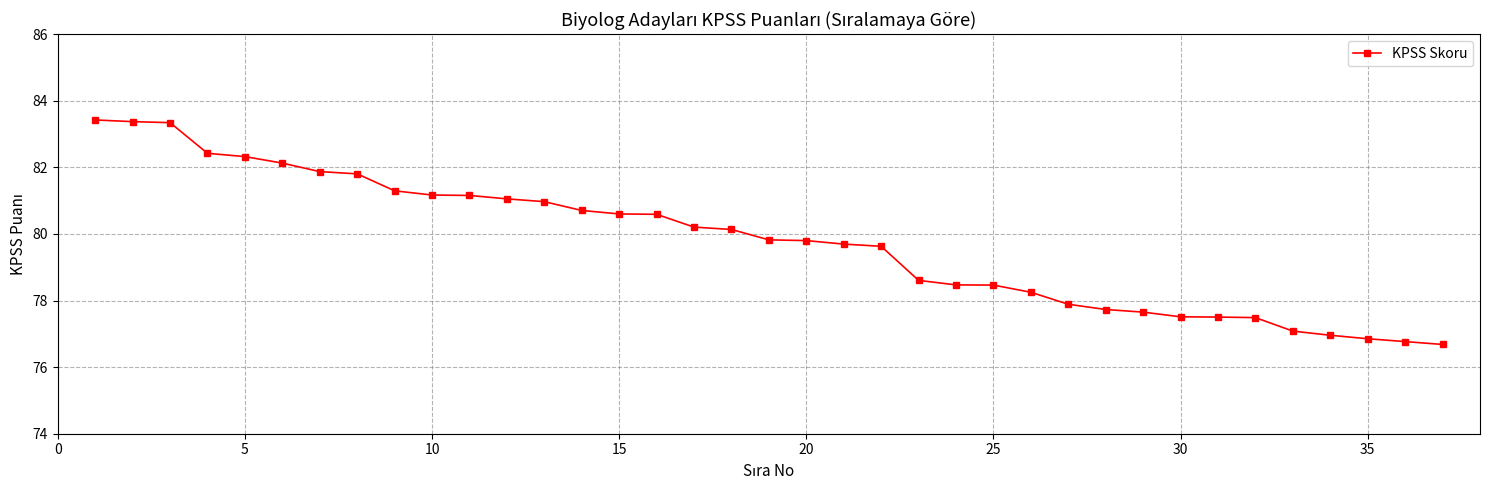

What is the minimum value shown in the chart?

76.7